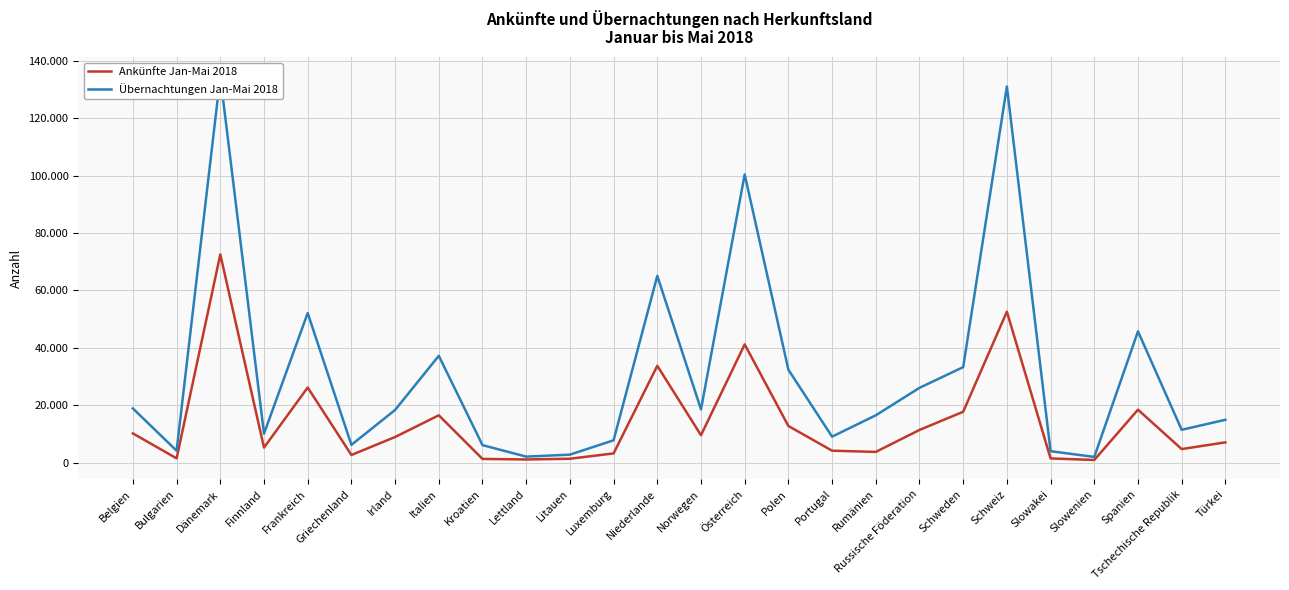

In Übernachtungen Jan-Mai 2018, how many points are lower than both neighbors (excluding endpoints)?

8